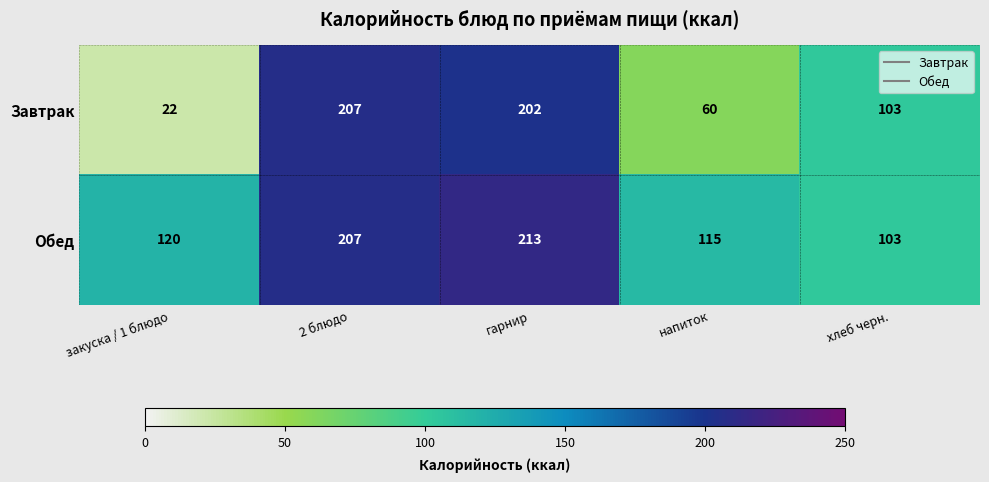

Which category has the highest value in the Обед series?

гарнир